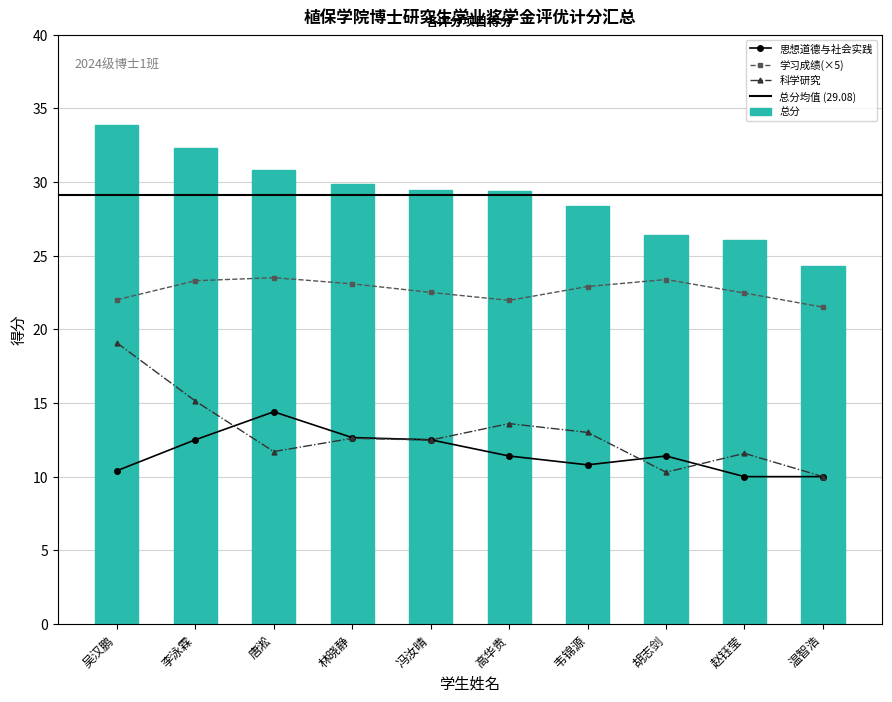

What is the difference between the highest and lowest values at 高华贵?

18.0